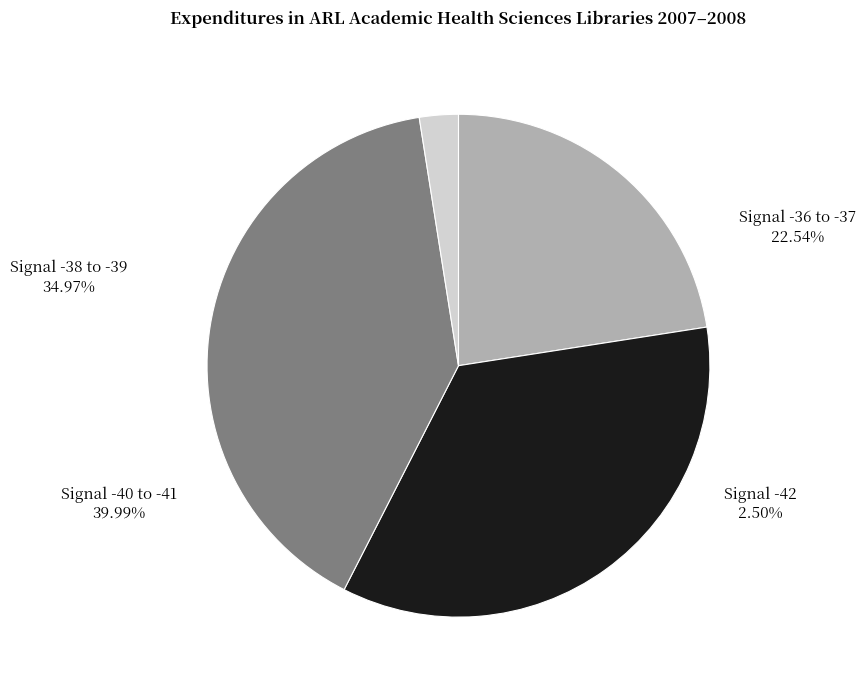

Is there a majority slice in this chart?

No